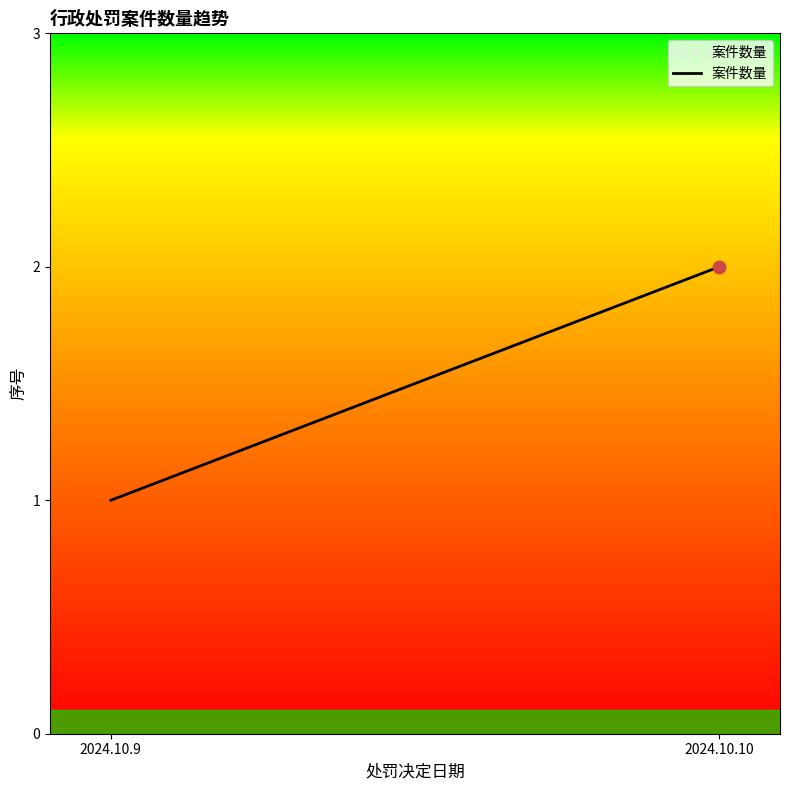

Which has a higher value, 2024.10.10 or 2024.10.9?

2024.10.10